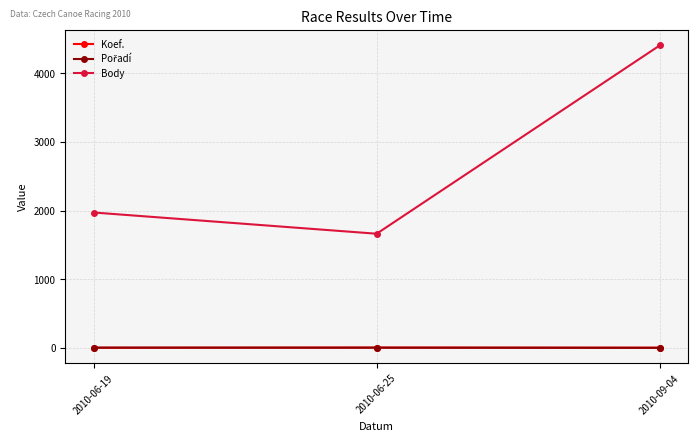

How many lines are shown in the chart?

3